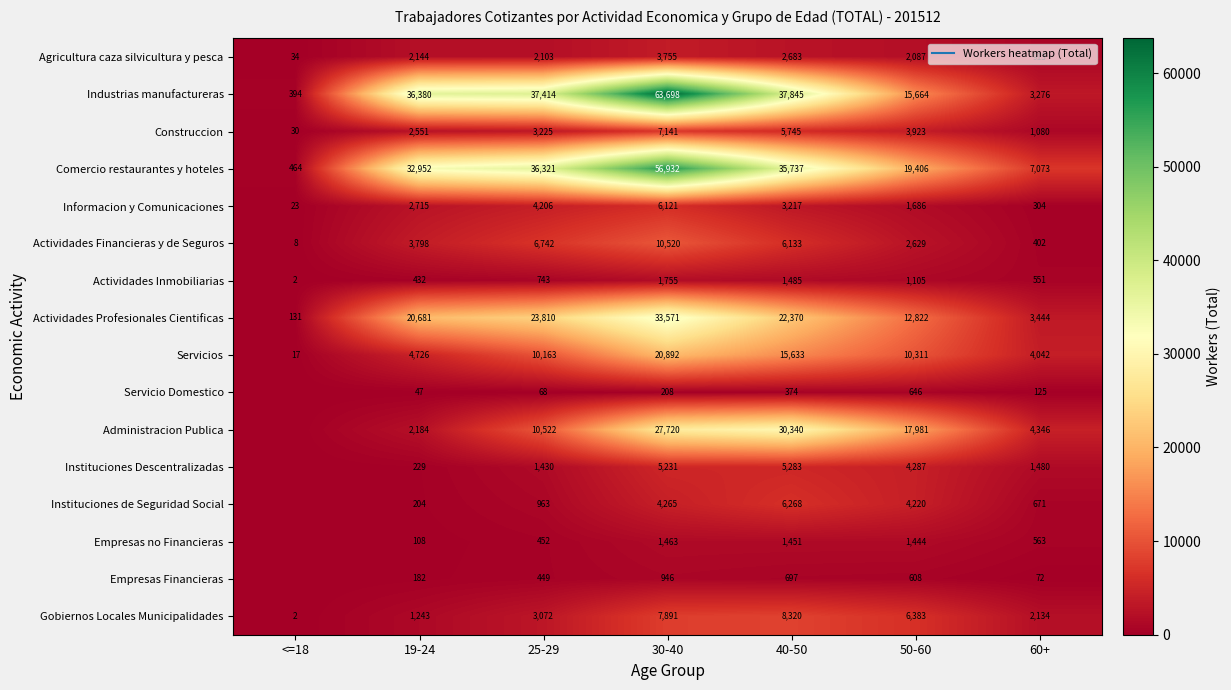

Where does the Informacion y Comunicaciones series first go above 2715?

25-29